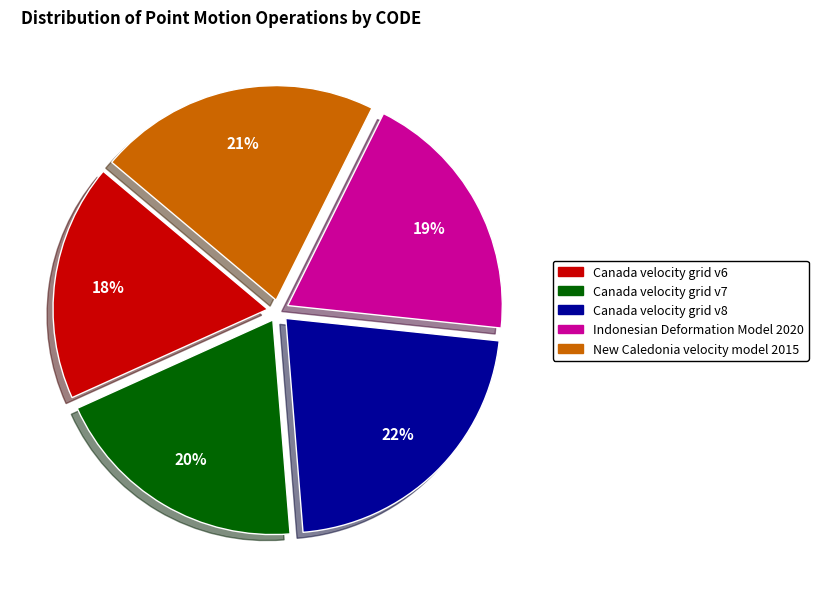

To the nearest percent, what is the combined percentage of Canada velocity grid v8 and Canada velocity grid v6?

40%